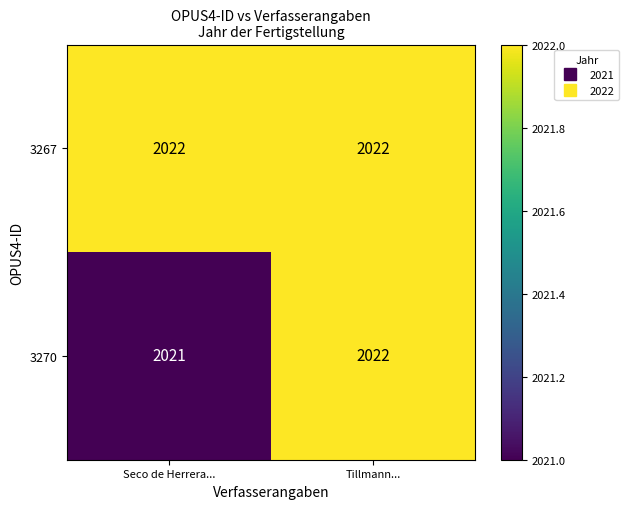

What is the minimum value for 3267?

2022